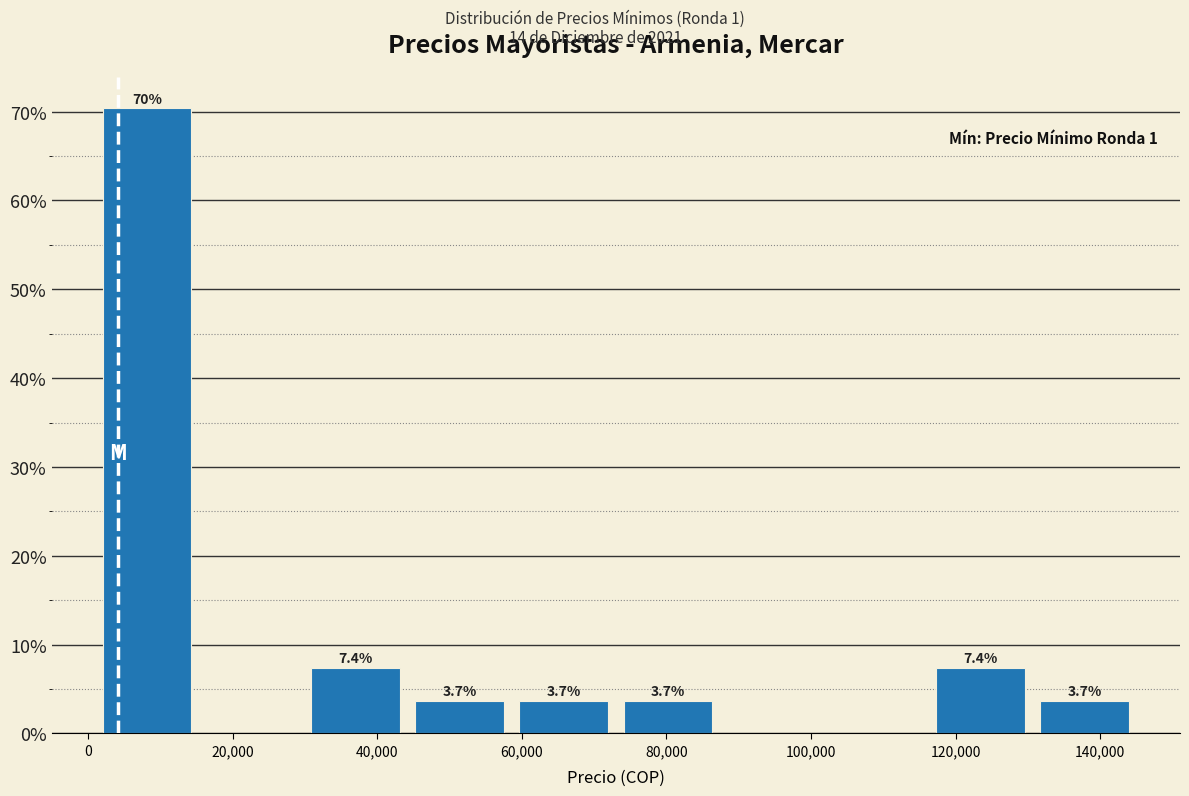

Which range on the x-axis has the tallest bar?

1000 to 15400